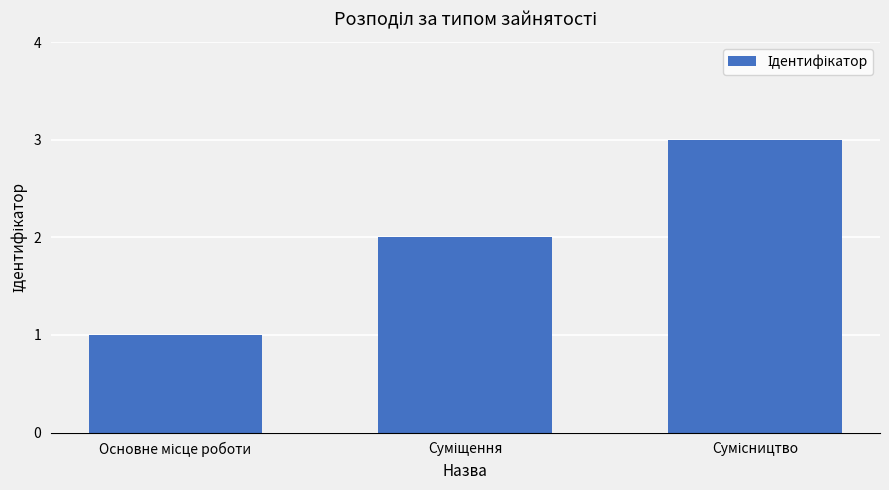

Count the values in the range 1 to 3.

3